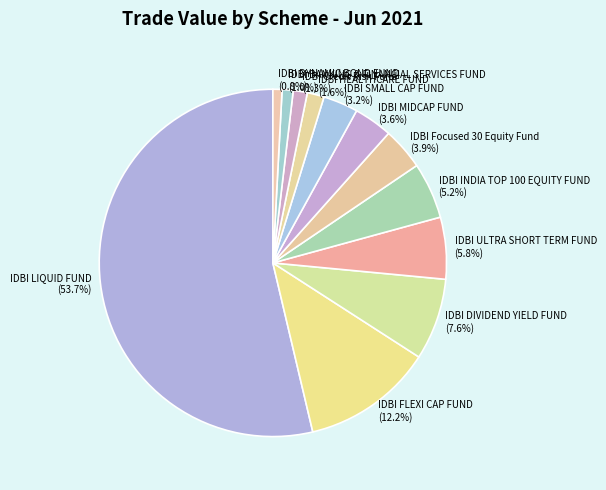

To the nearest percent, what is the average slice percentage?

8%